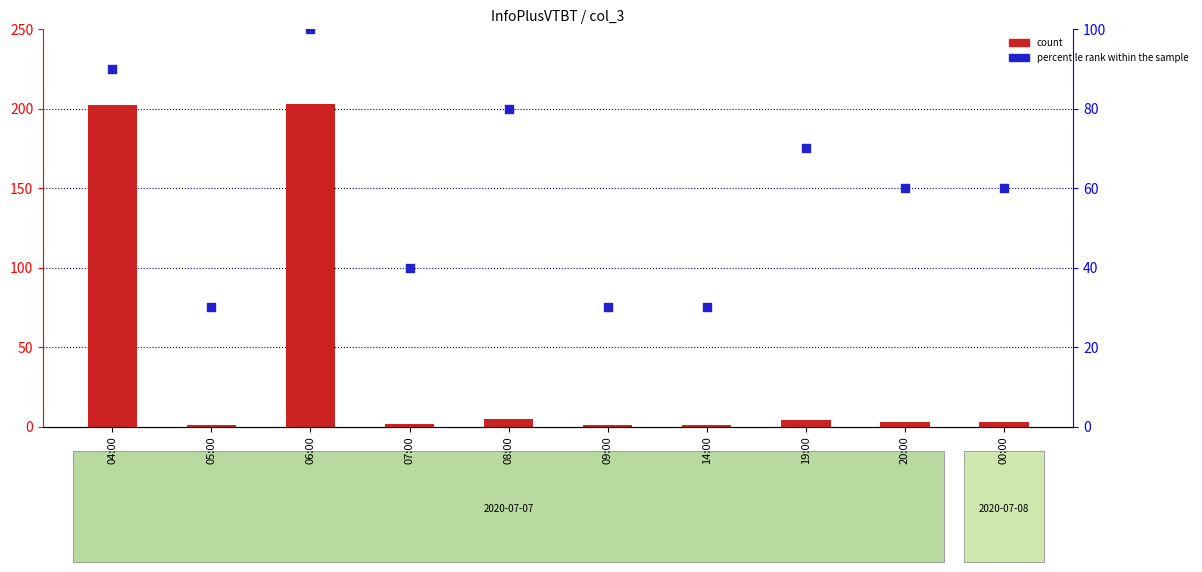

Which series has the widest spread of Y values?

count